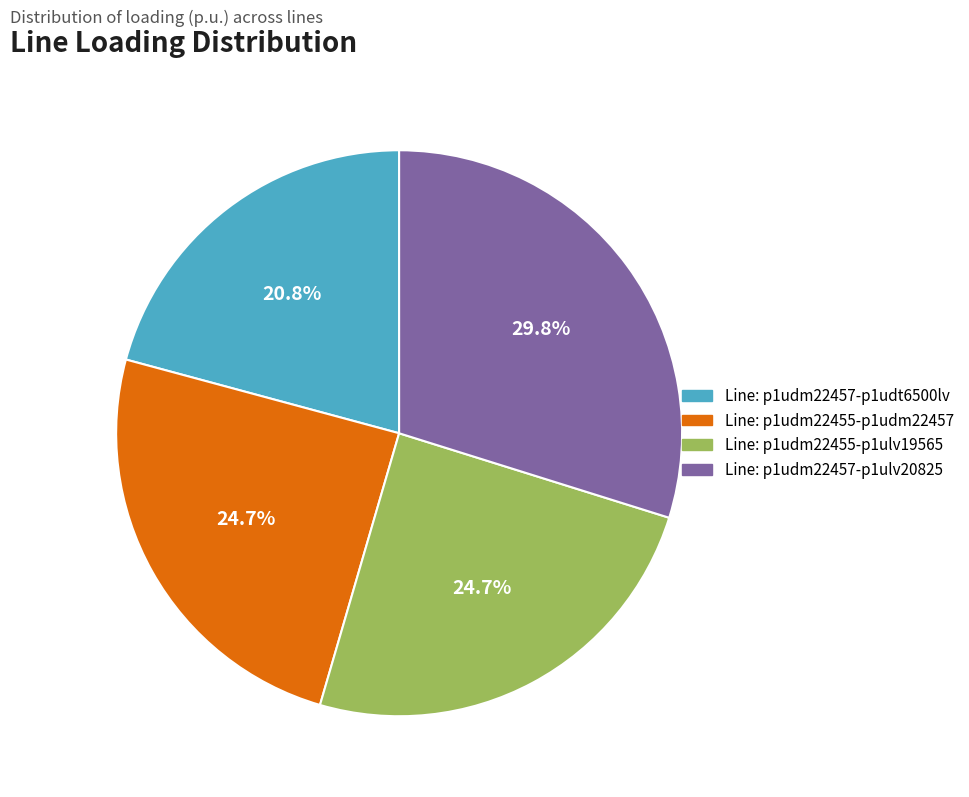

How many segments does this pie chart have?

4